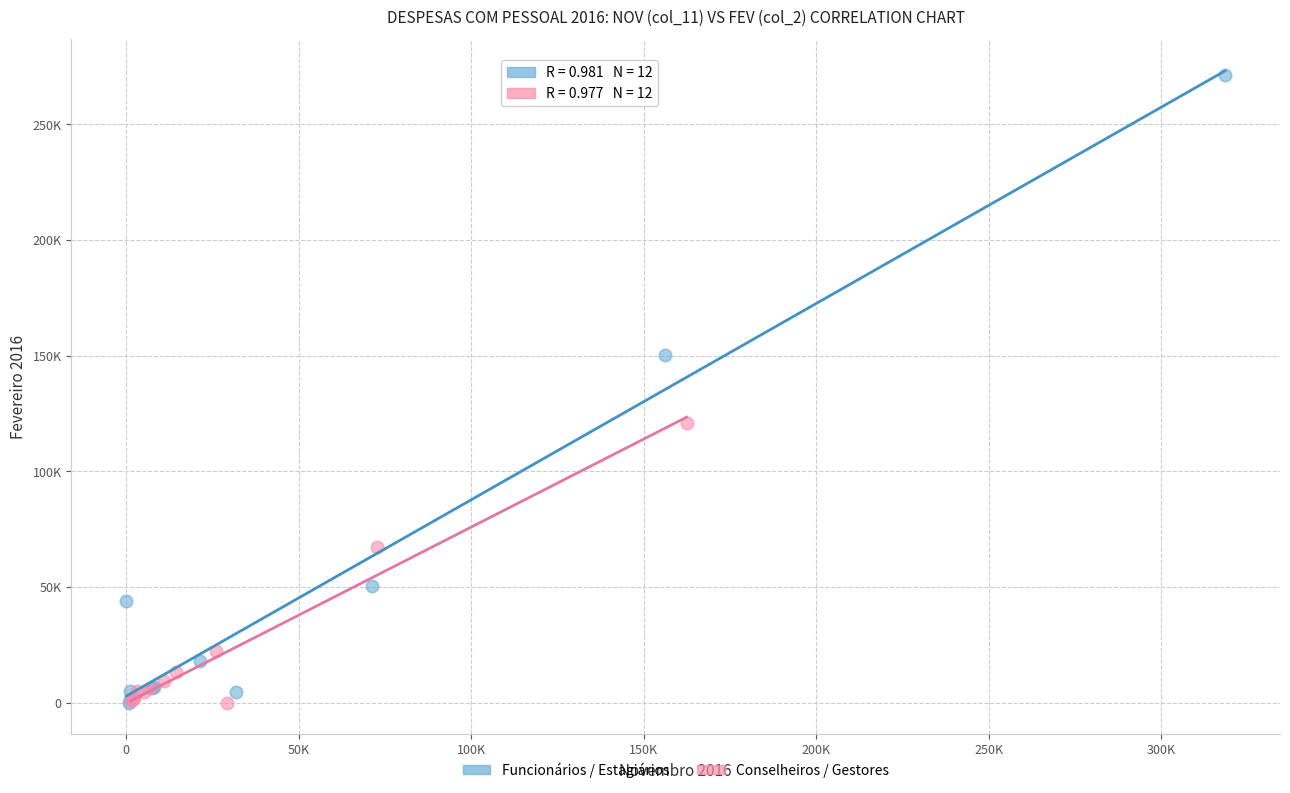

Which series contains the highest Y value?

Funcionários / Estagiários